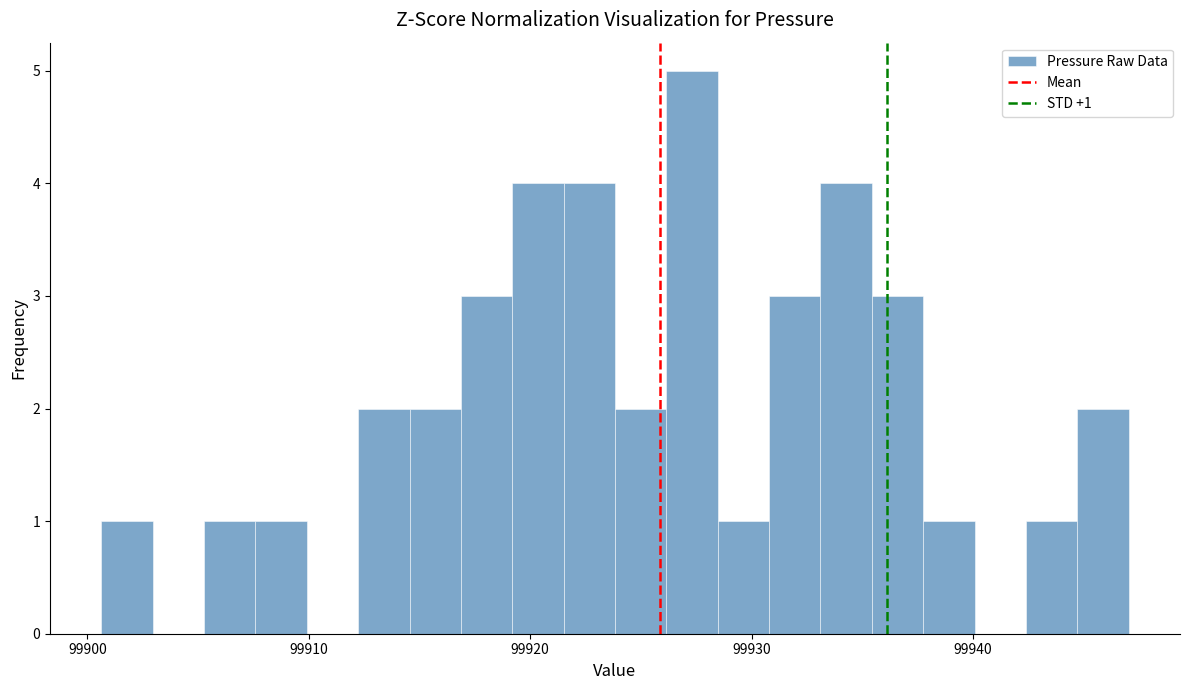

Read against the x-axis, roughly where is the centre of the tallest bar?

99927